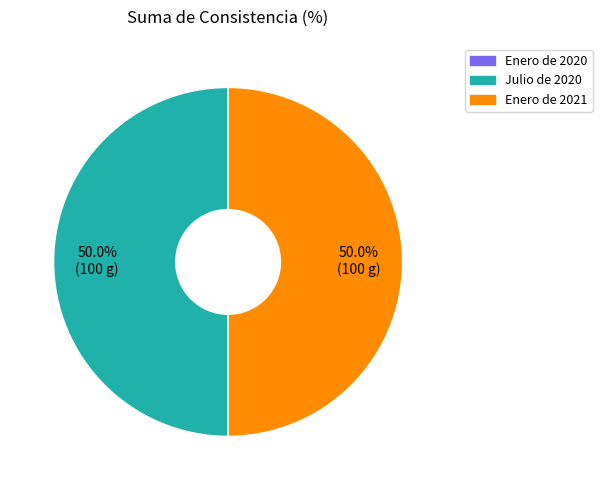

What is the ratio of the value at Julio de 2020 to the value at Enero de 2021?

1.0